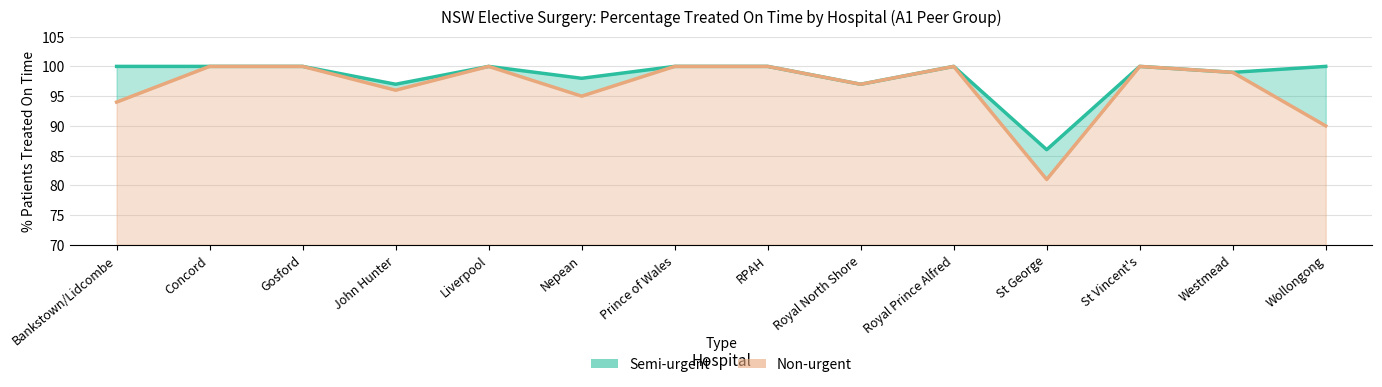

What is the difference between the maximum and minimum values in the Non-urgent series?

19